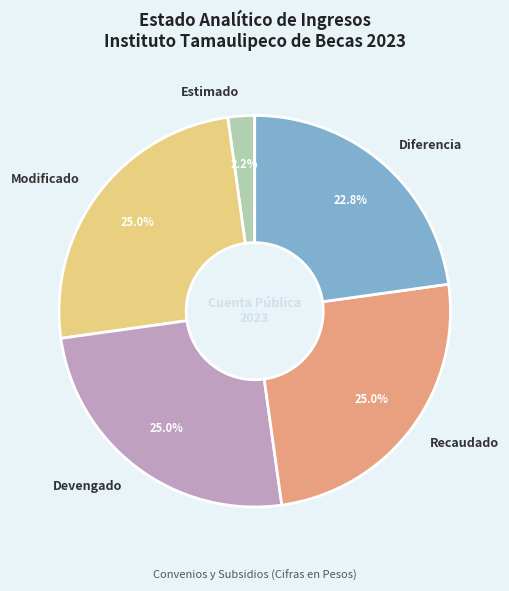

How many segments does this pie chart have?

5